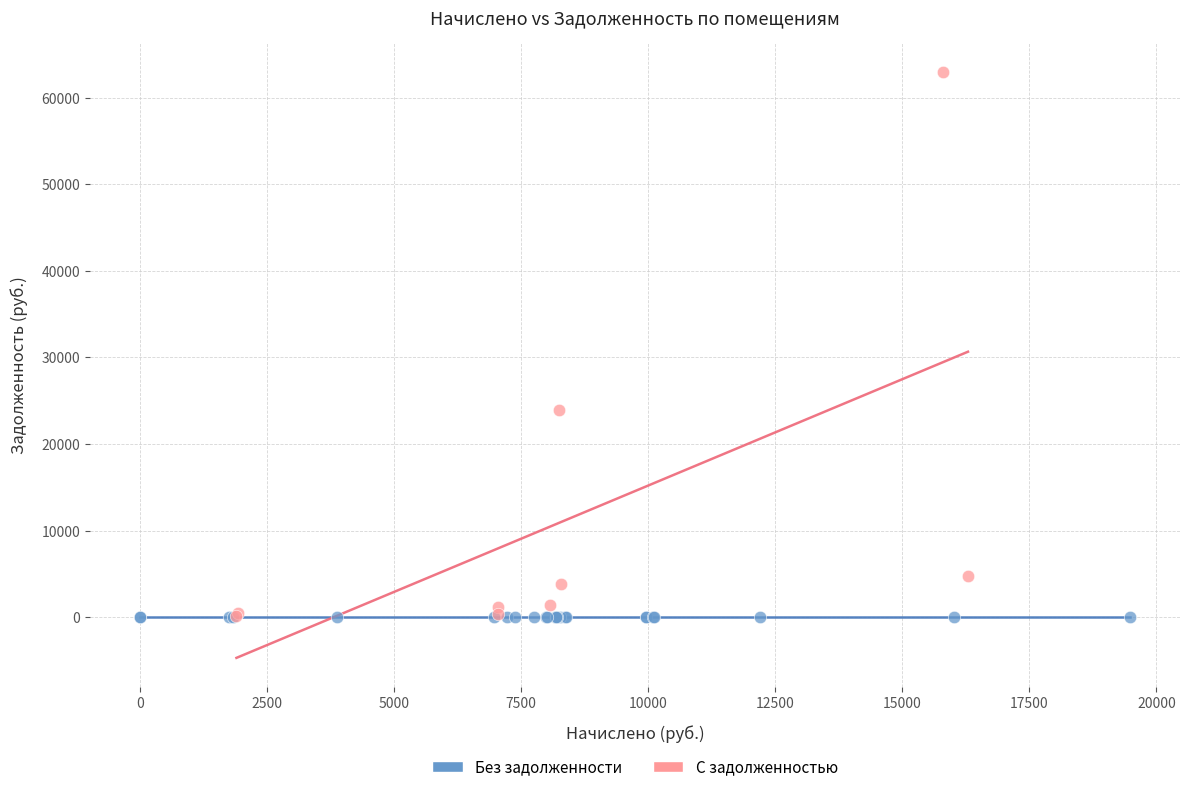

What are all the series names shown in the legend?

Без задолженности, С задолженностью